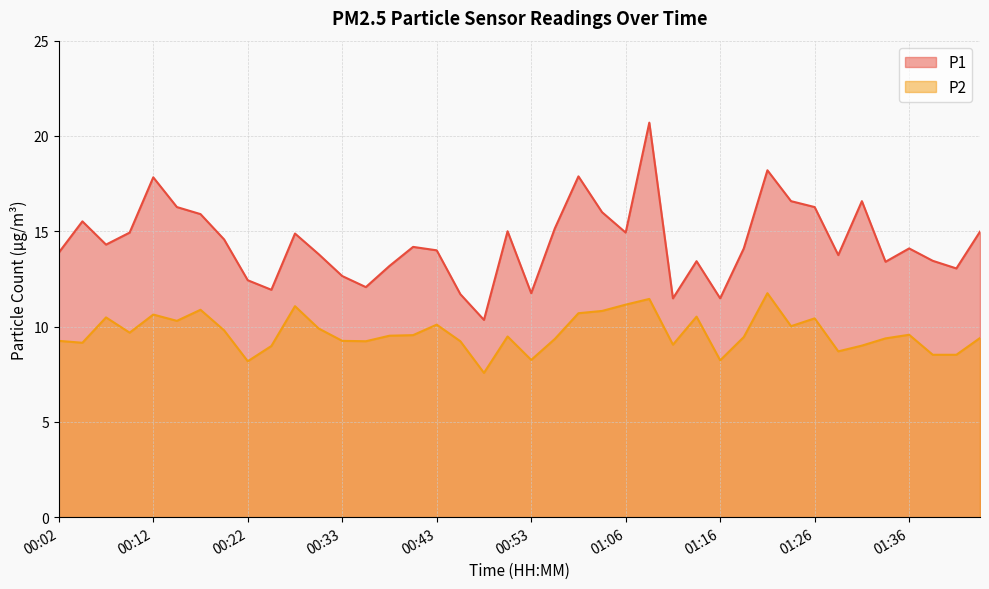

Which has a higher value, 00:45 or 00:20?

00:20